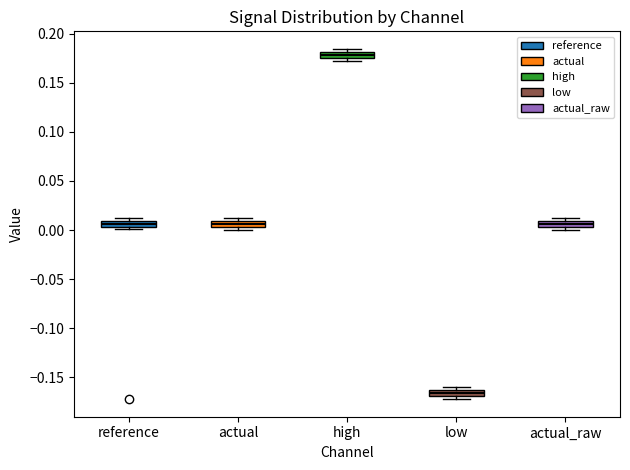

Where is the upper edge of the box for reference on the y-axis? The values are not printed on the chart, so give them approximately, as read against the axis.

0.010